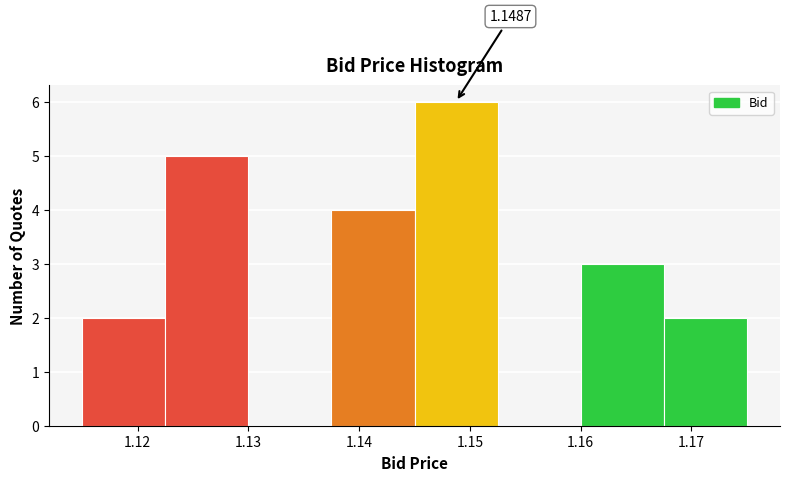

Which range on the x-axis has the tallest bar?

1.145 to 1.153